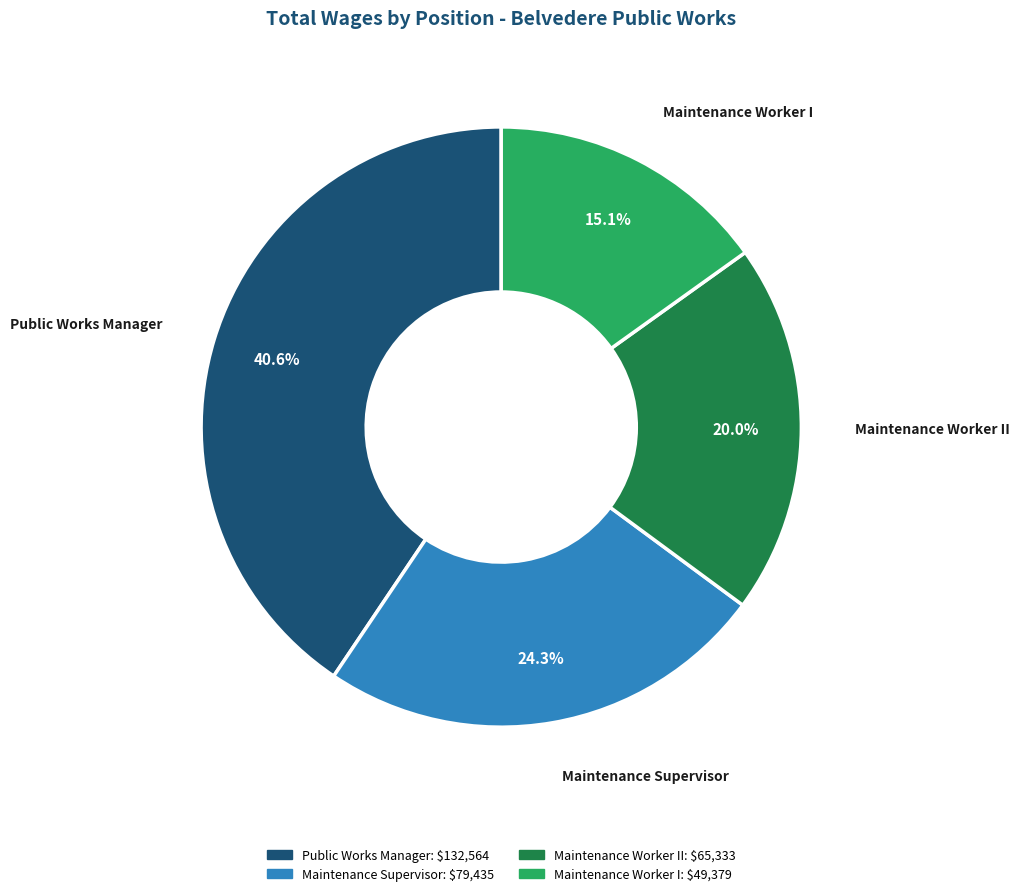

Count the number of slices in the pie.

4